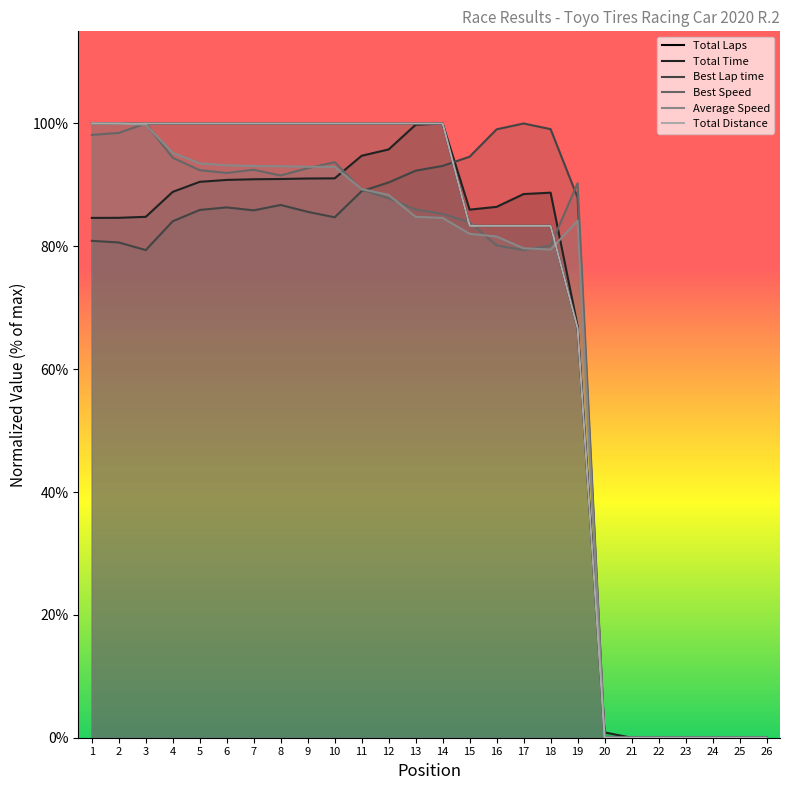

Does the chart display data point markers on the line(s)?

No